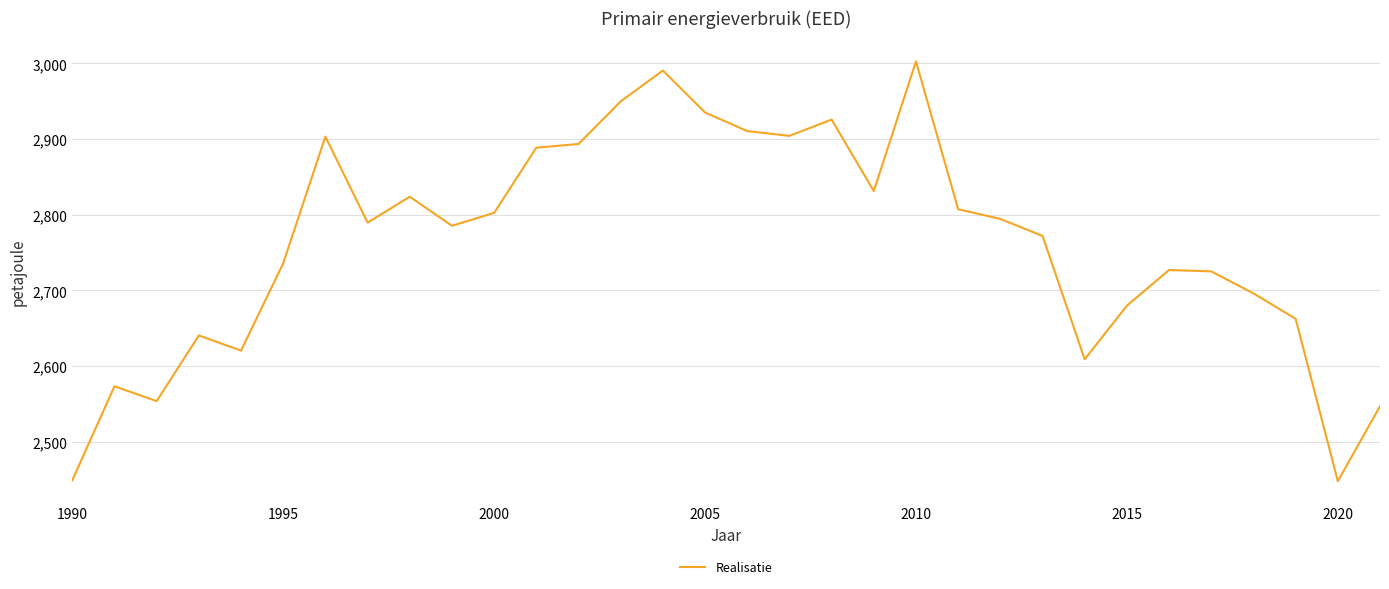

What is the greatest value displayed?

3002.7